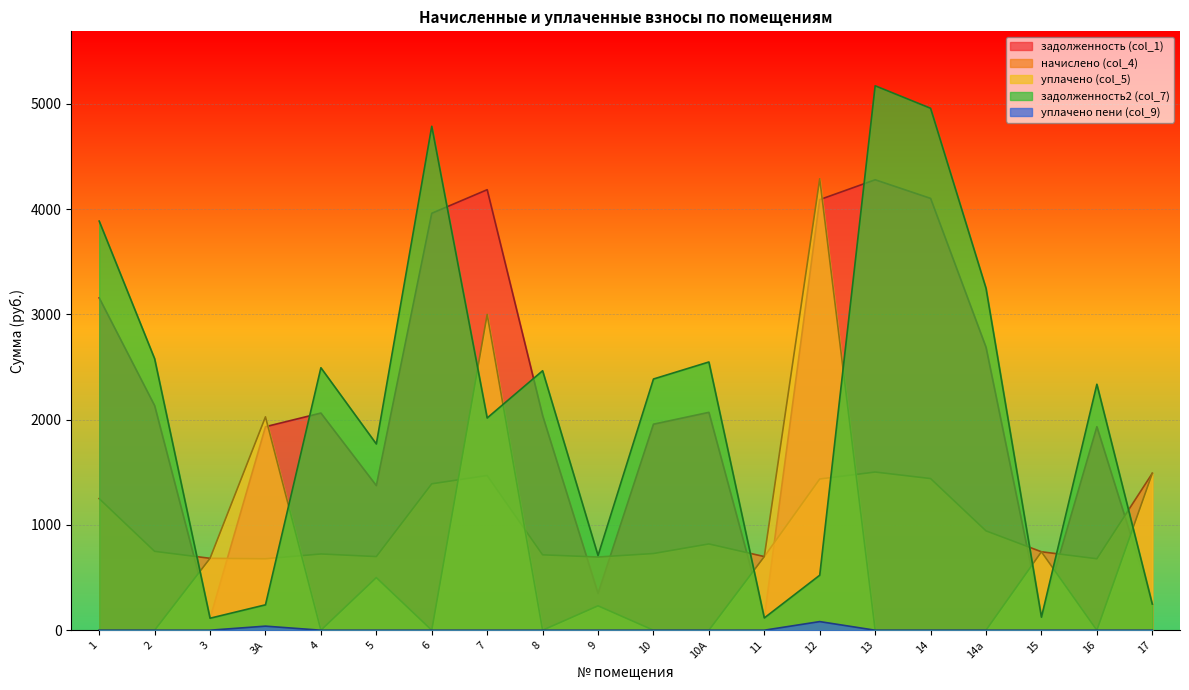

Which series has the largest range (max minus min)?

задолженность2 (col_7)